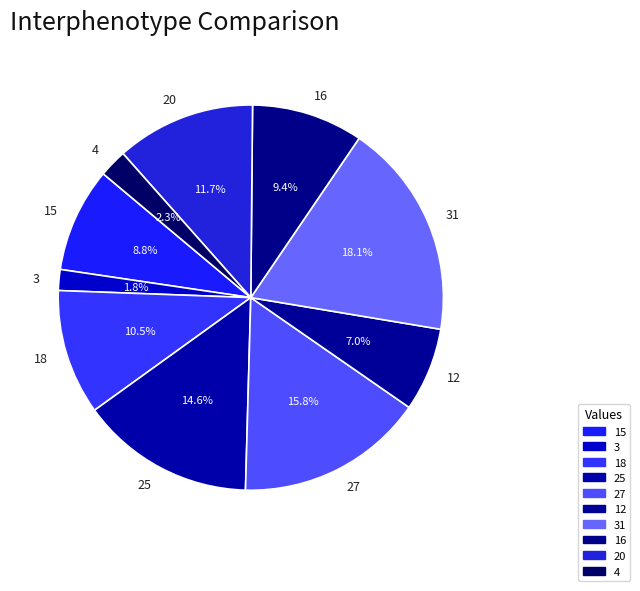

What is the ratio of the value at 25 to the value at 27?

0.9